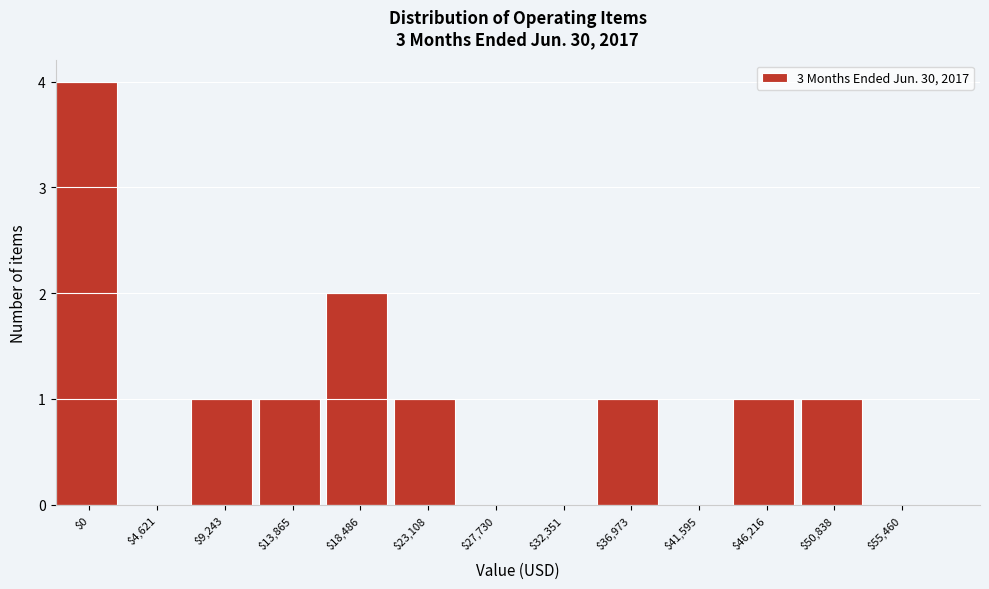

Which label corresponds to the largest value in the chart?

$0